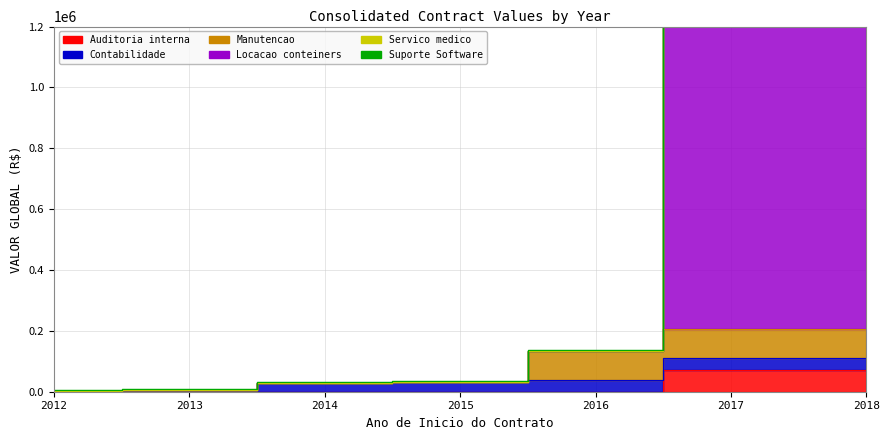

True or false: Servico medico and Auditoria interna cross at least once.

False